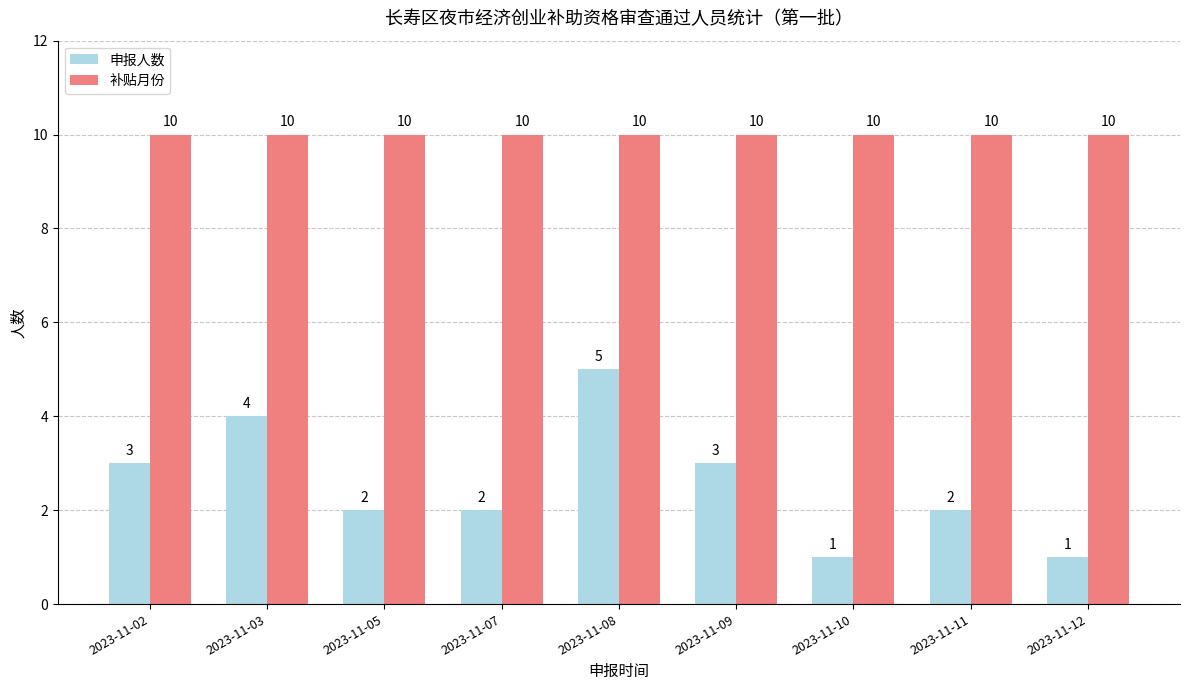

What is the average value of the 申报人数 series?

3